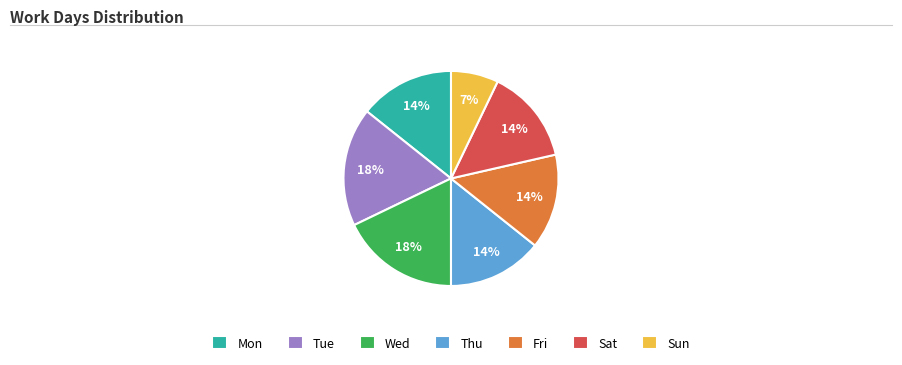

Which has a higher value, Mon or Wed?

Wed